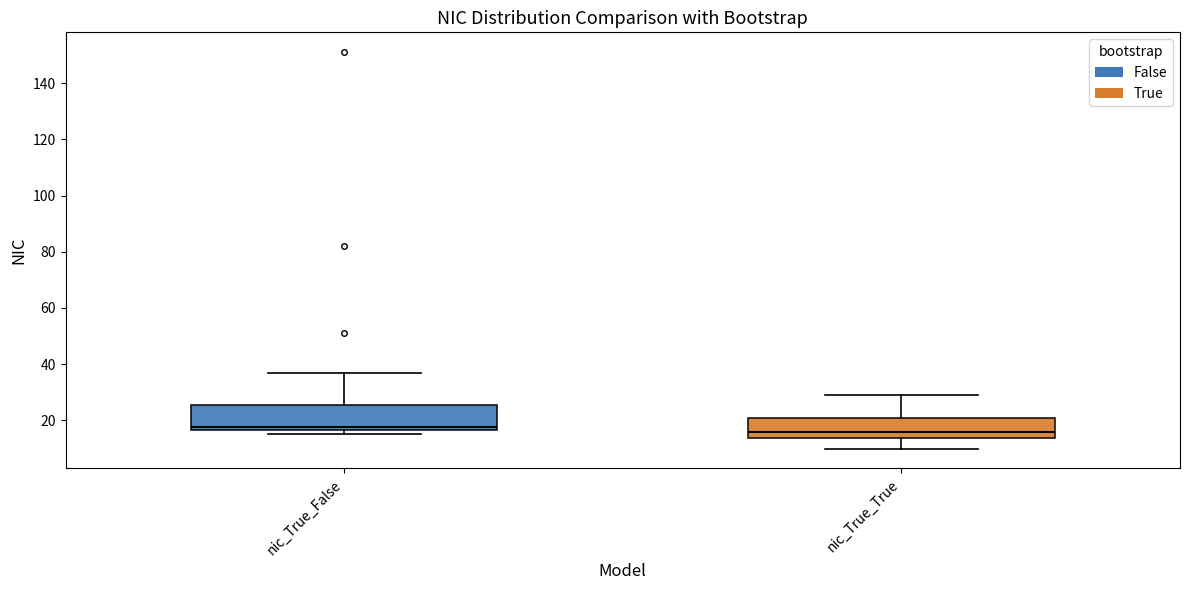

Reading left to right, read every box against the y-axis: the position of its median line, the range the box covers, and the ends of its whiskers. The values are not printed on the chart, so give them approximately, as read against the axis.

nic_True_False: median 18, box 16 to 26, whiskers 16 (just below the box's lower edge) to 38
nic_True_True: median 16, box 14 to 22, whiskers 10 to 30